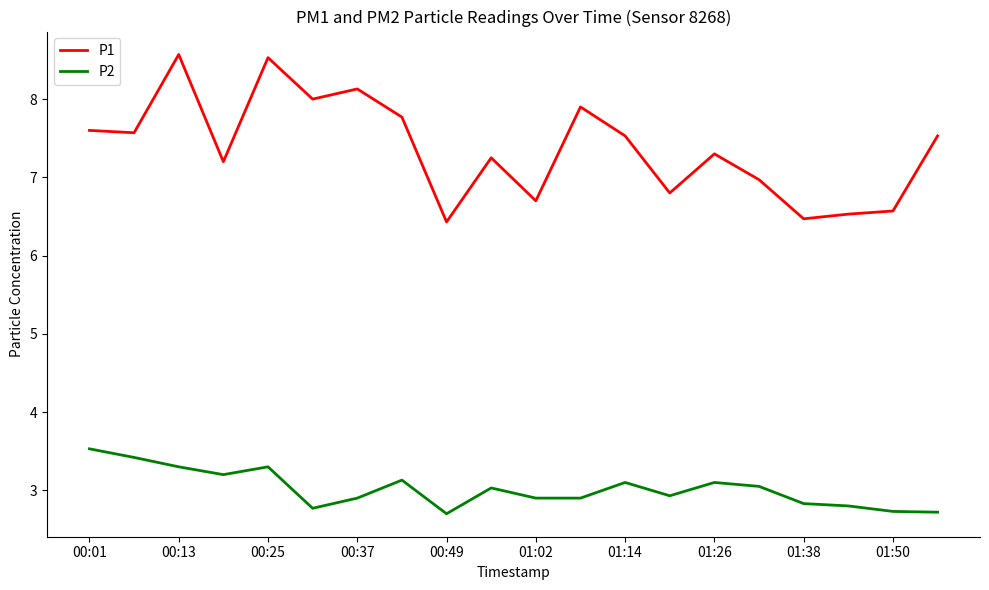

Which series has the widest spread of values?

P1